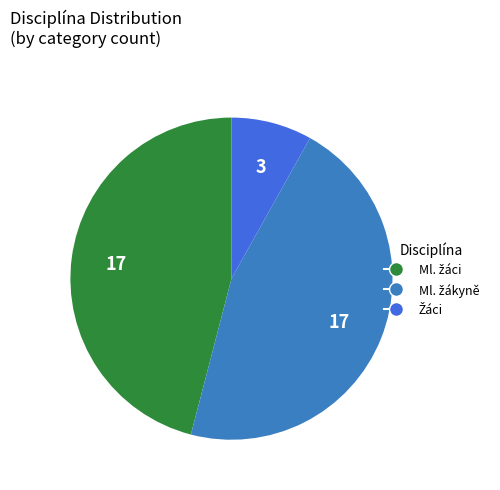

What percentage is the Ml. žáci slice, to the nearest percent?

46%